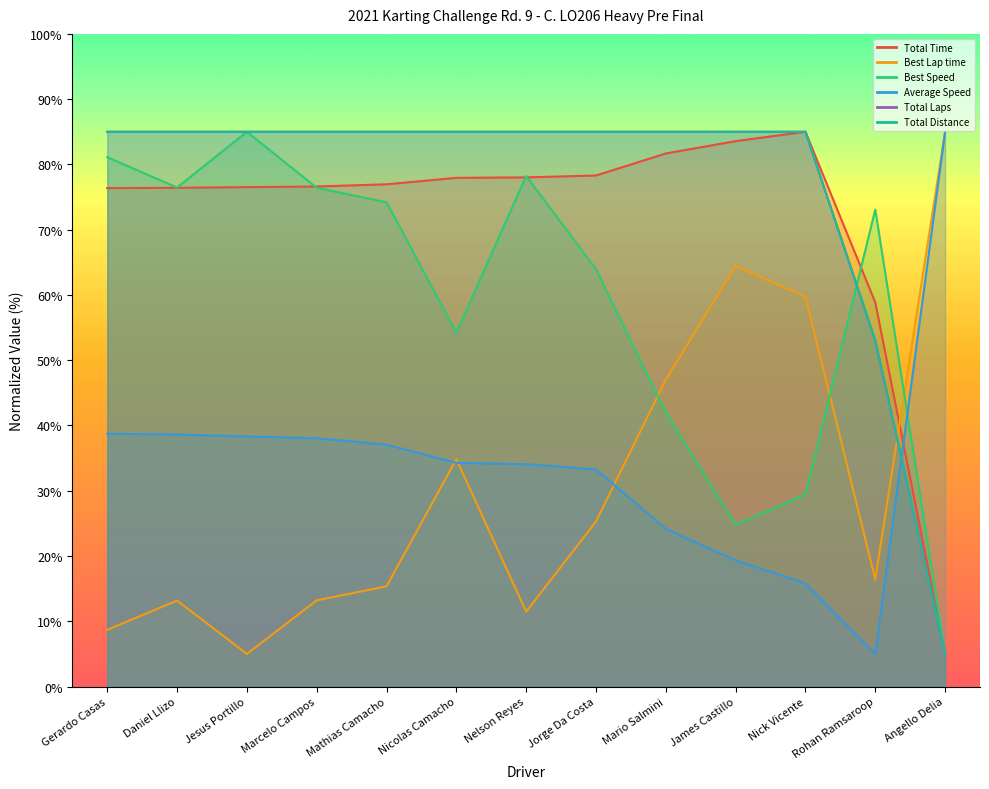

Which series has the largest range (max minus min)?

Total Time